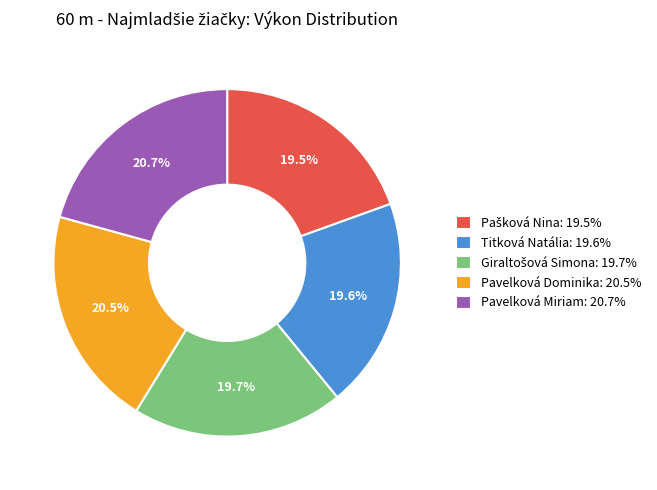

Between Titková Natália: 19.6% and Pavelková Dominika: 20.5%, which is larger?

Pavelková Dominika: 20.5%